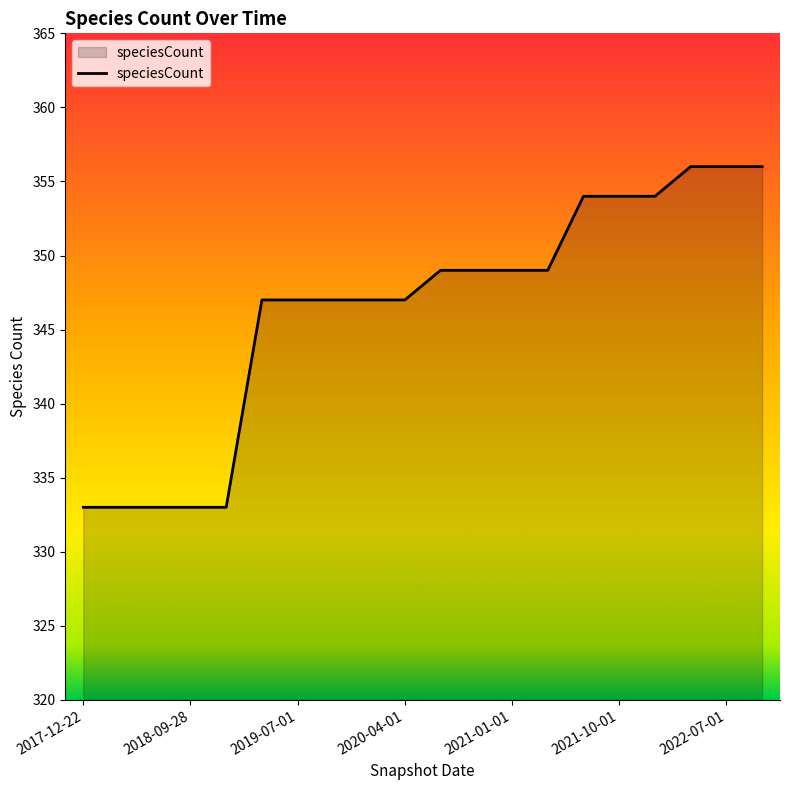

What is the maximum value shown in the chart?

356